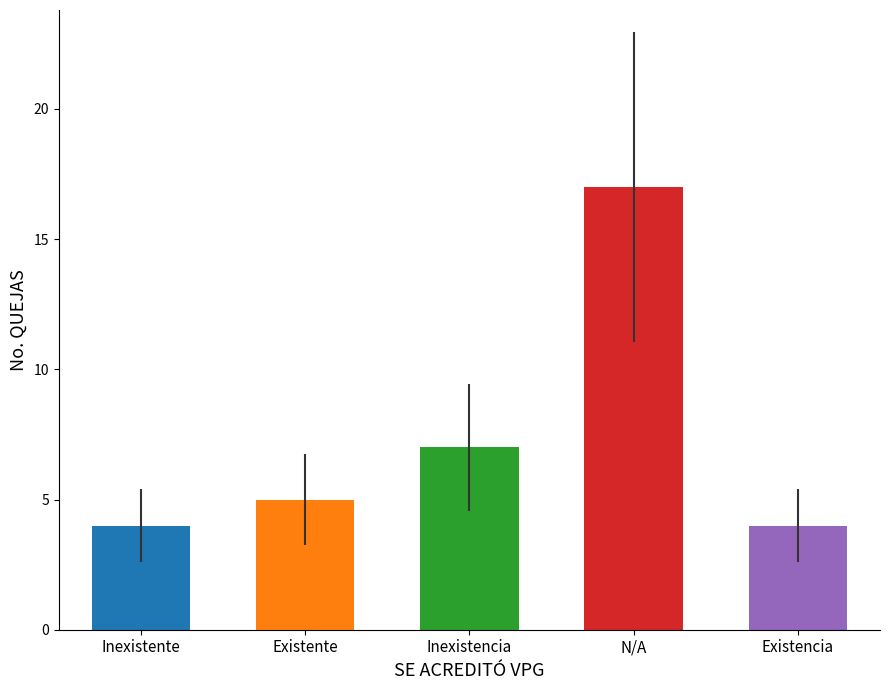

How many data points are less than 5?

2